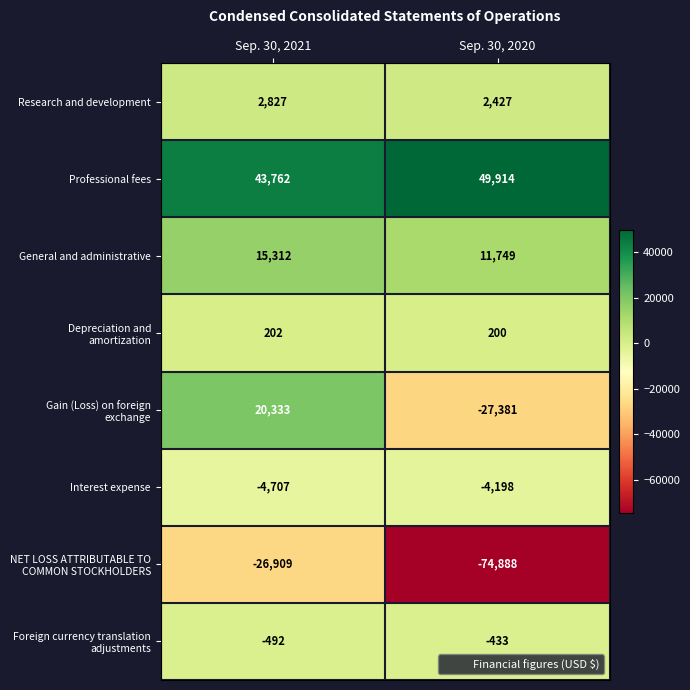

How many distinct data groups are displayed?

8